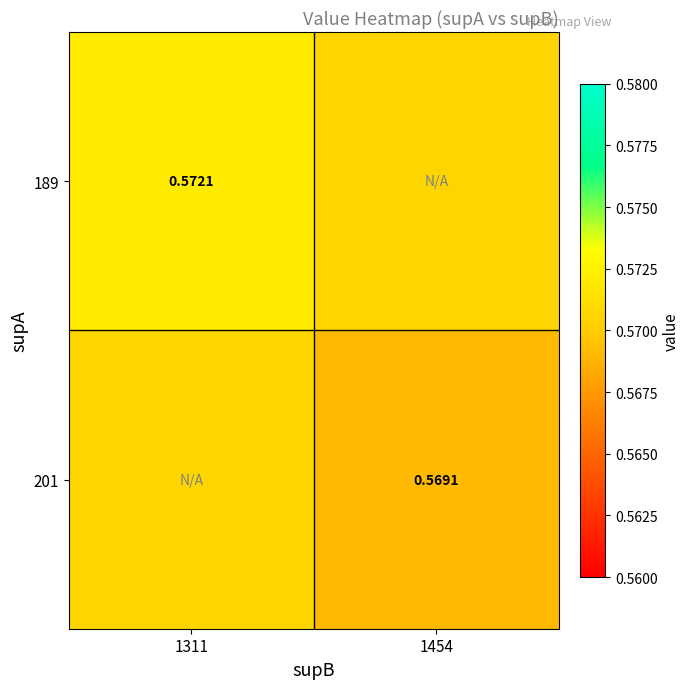

Rank the series by their average value, from highest to lowest.

189, 201